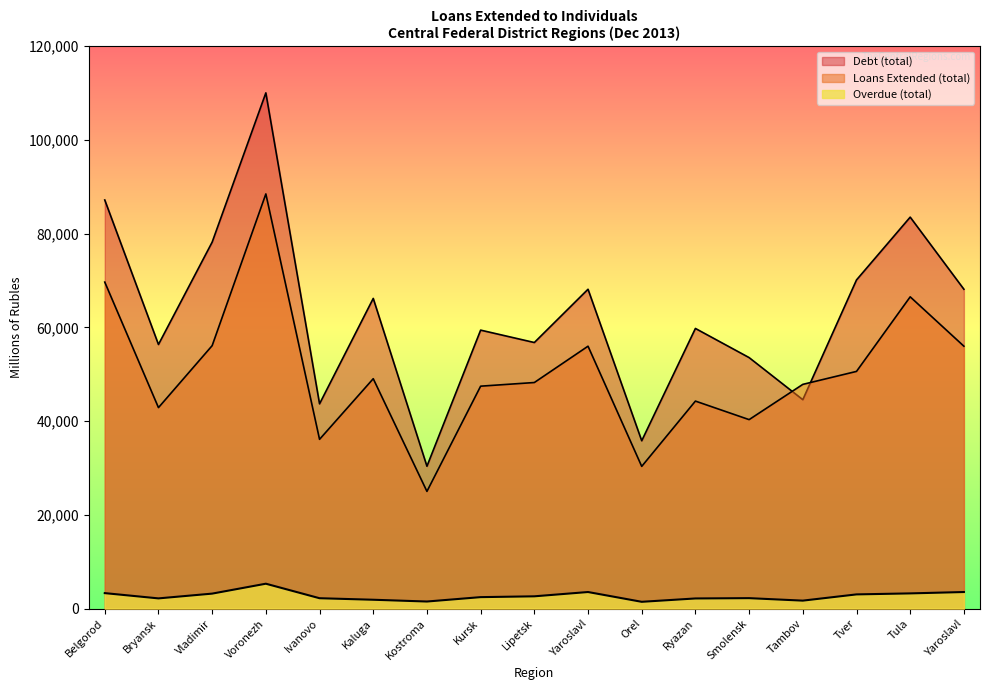

What is the label of the 17th point from the right?

Belgorod